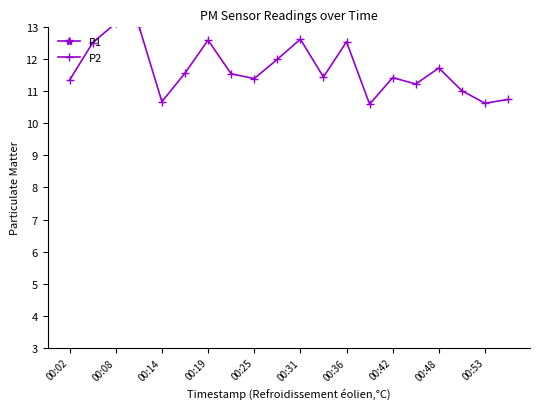

At how many categories does at least one series exceed 18?

5